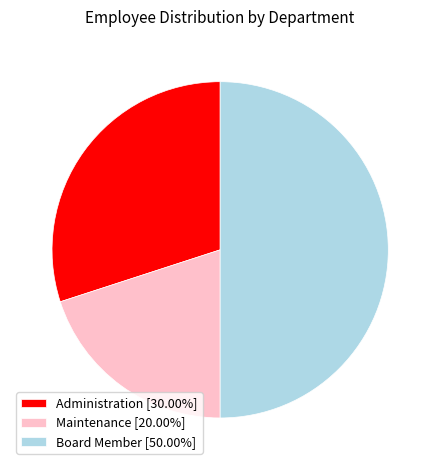

What is the ratio of the value at Maintenance [20.00%] to the value at Administration [30.00%]?

0.7